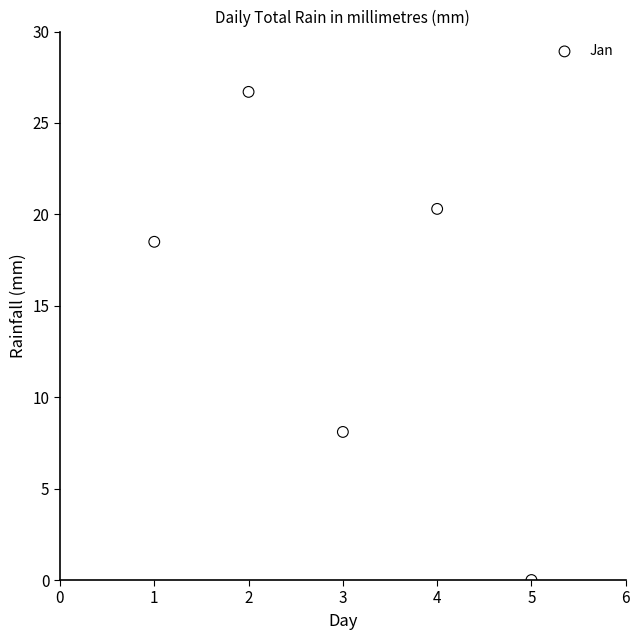

What Y value in the scatter plot is closest to 13?

8.1